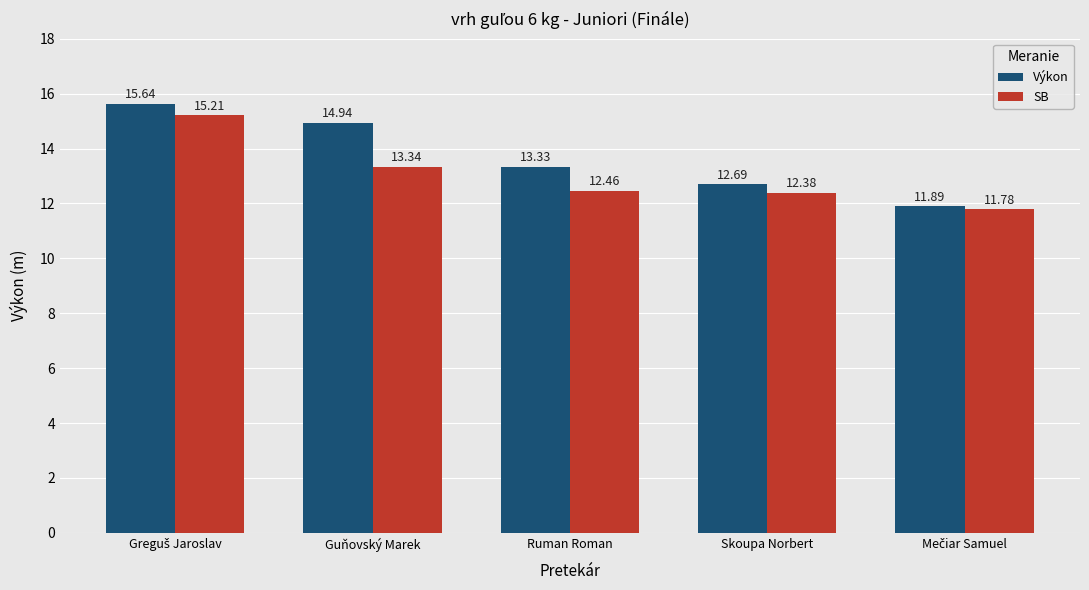

What is the minimum value for Výkon?

11.9